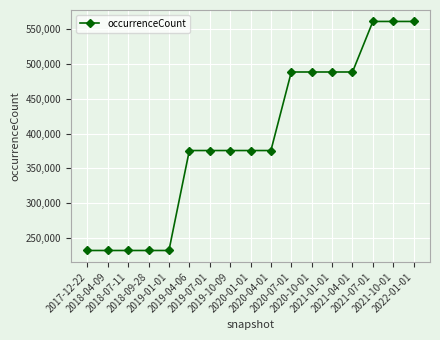

The value at 2021-10-01 is 560996. True or false?

True